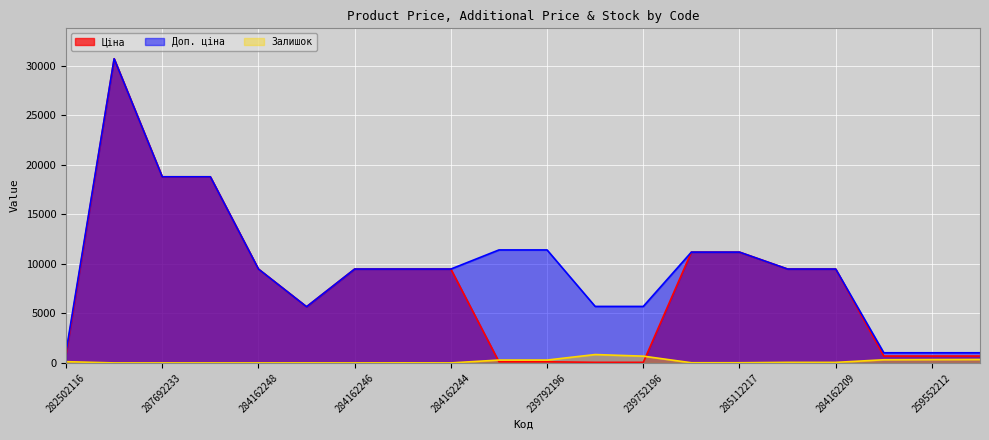

Rank the series at 287712232 from lowest to highest value.

Залишок, Ціна, Доп. ціна